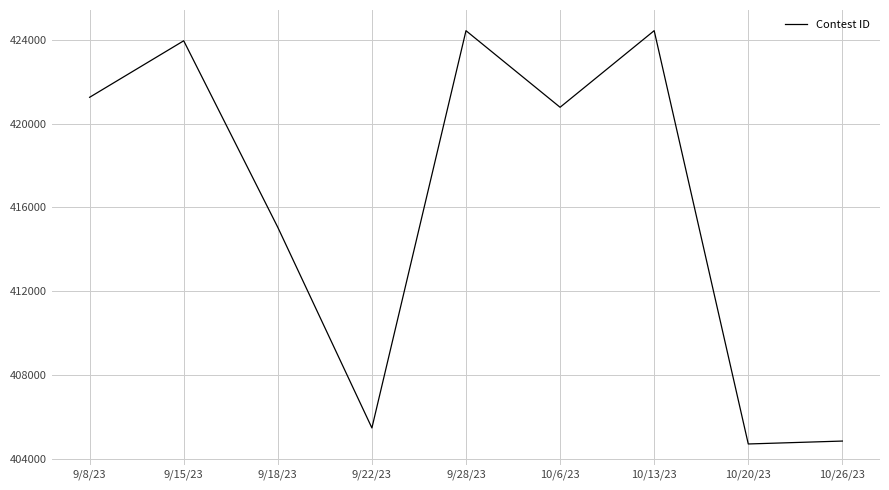

Approximately how many times larger is the value at 10/26/23 compared to 9/15/23?

1.0